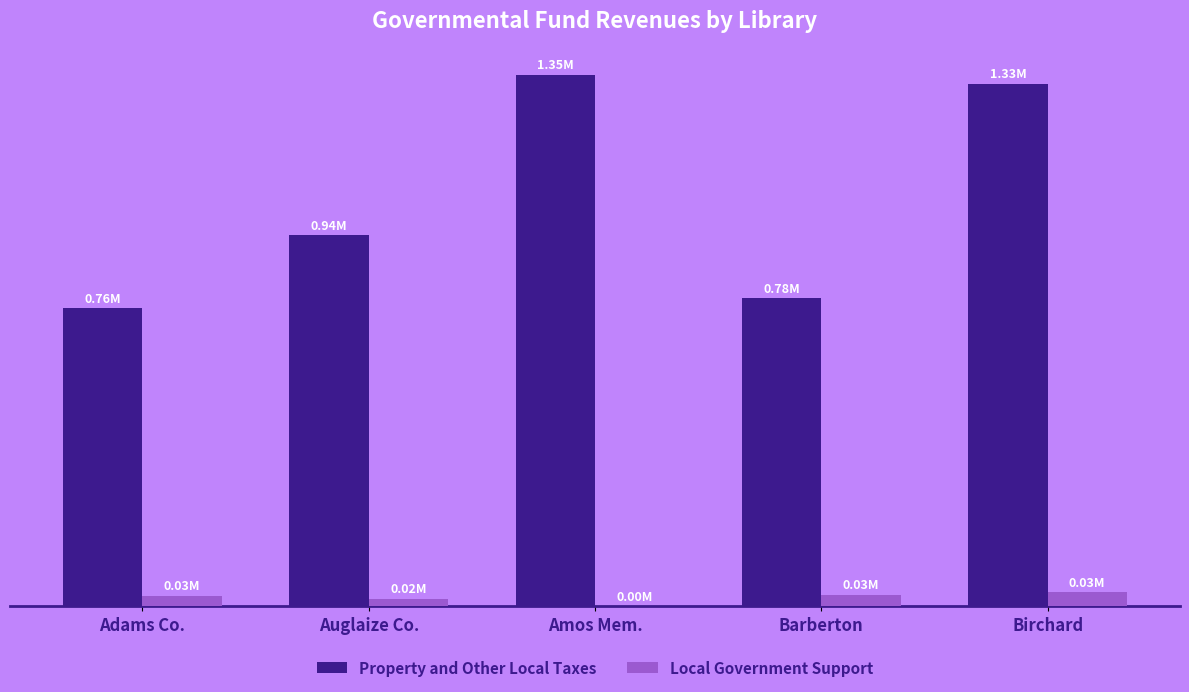

Are the bars grouped side by side (vs. stacked)?

Yes